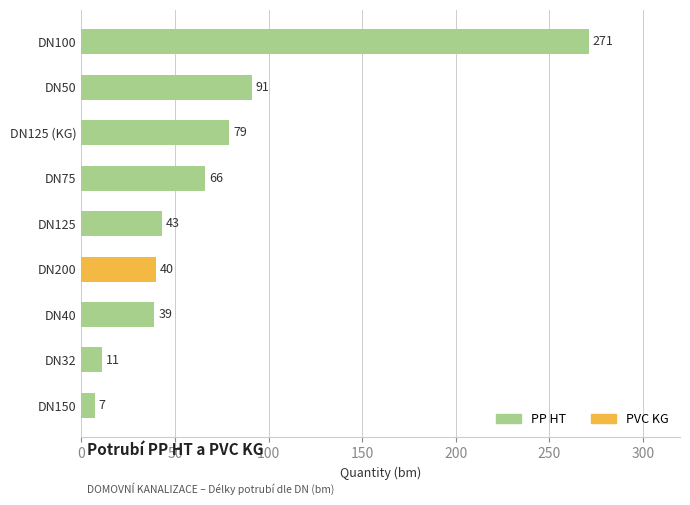

True or false: the data shows 39 at DN40.

True